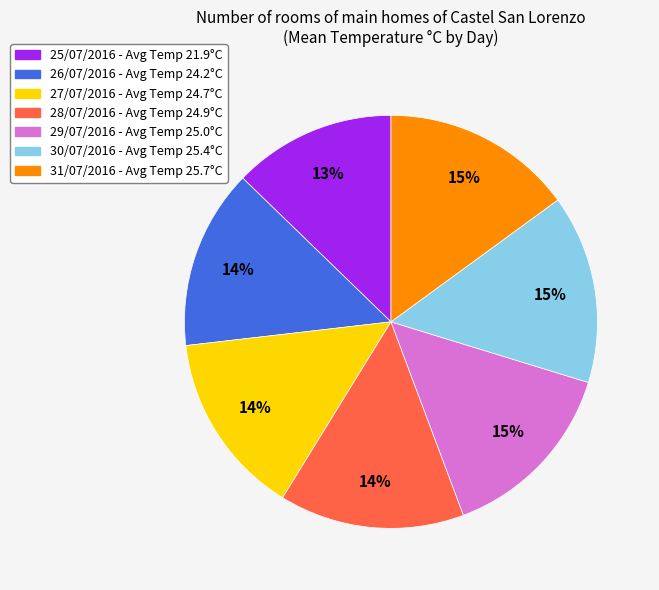

To the nearest percent, what is the difference between the largest and smallest slice percentages?

2%